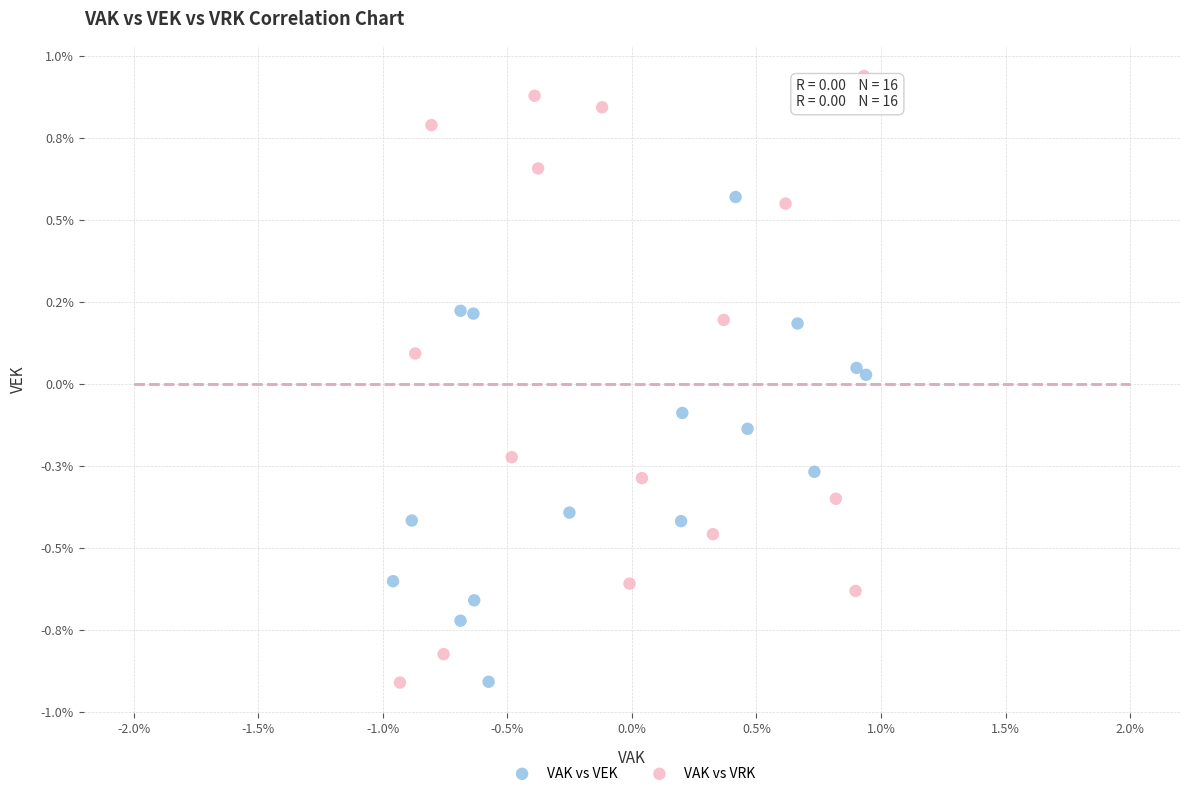

What are all the series names shown in the legend?

VAK vs VEK, VAK vs VRK